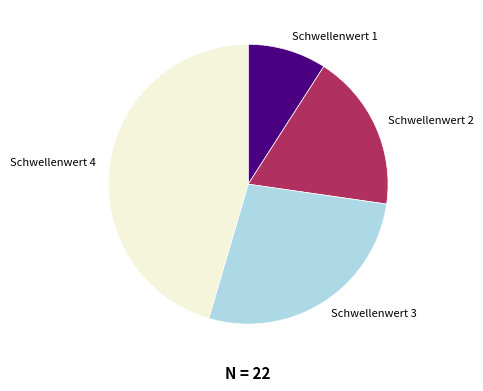

Rank the categories by value from lowest to highest.

Schwellenwert 1, Schwellenwert 2, Schwellenwert 3, Schwellenwert 4